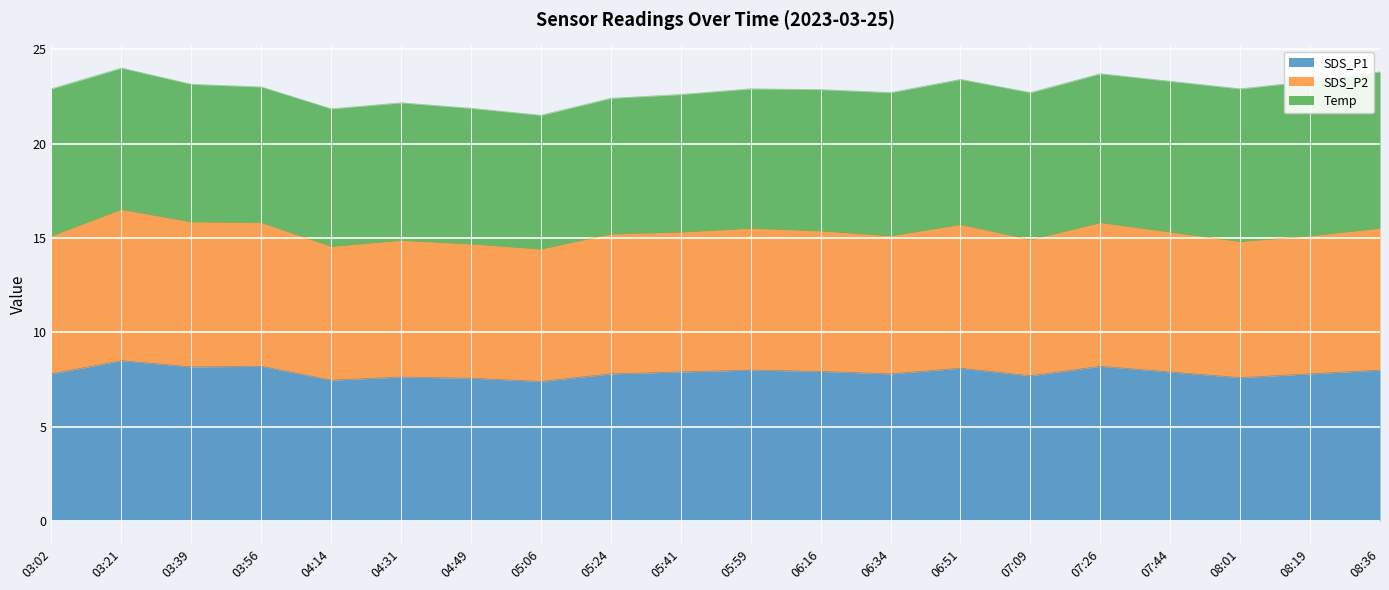

What are all the series names shown in the legend?

SDS_P1, SDS_P2, Temp